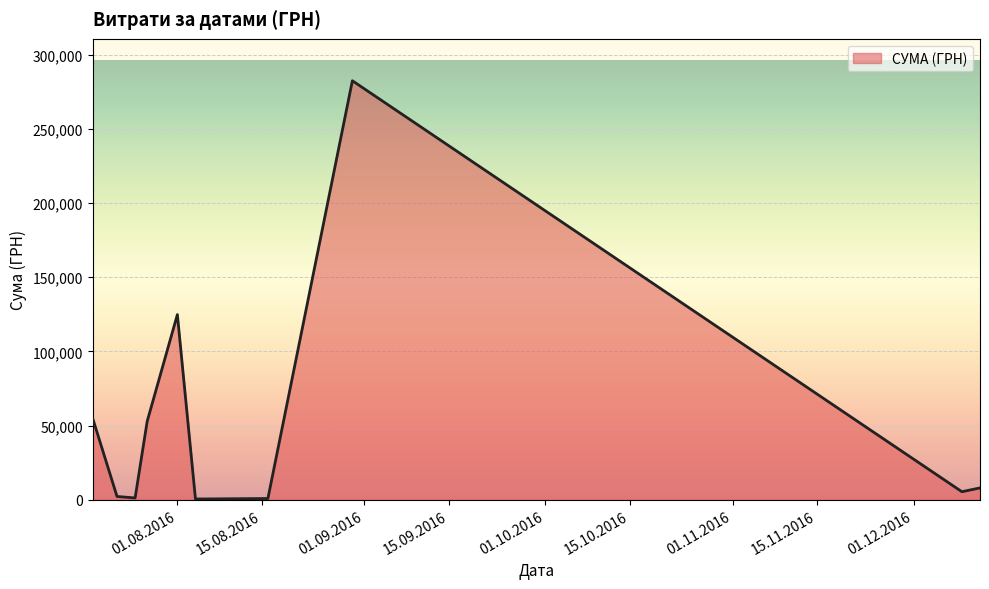

What is the difference between the maximum and minimum values?

282004.7